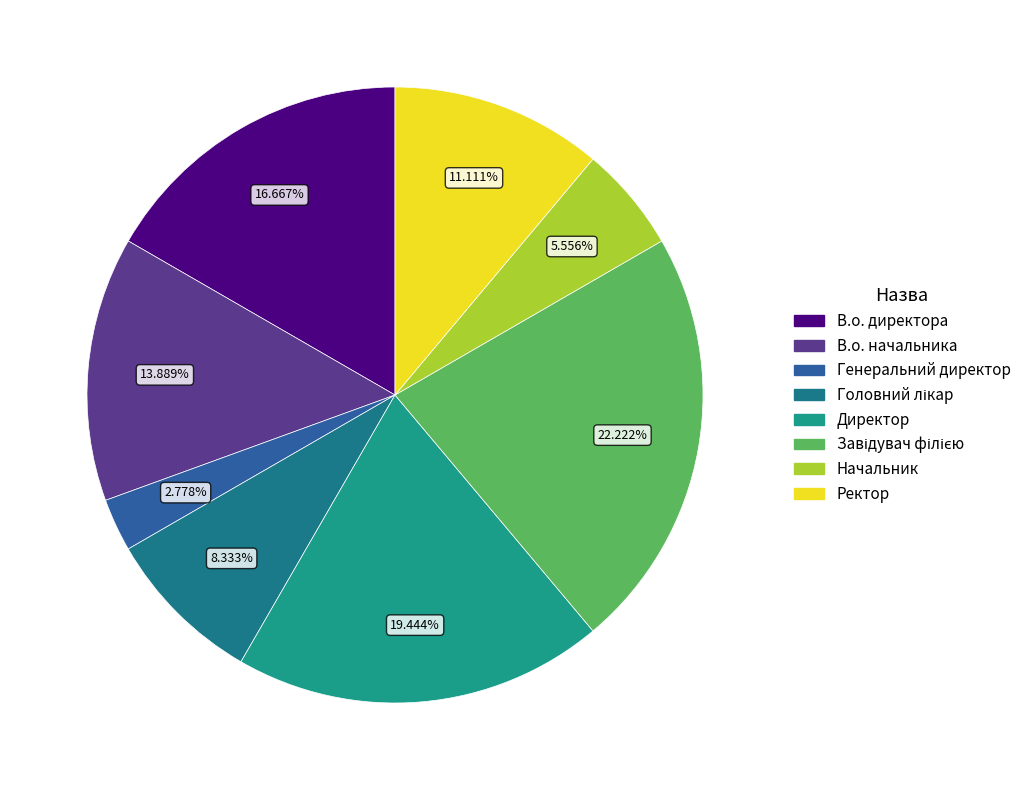

Which slice is the largest?

Завідувач філією